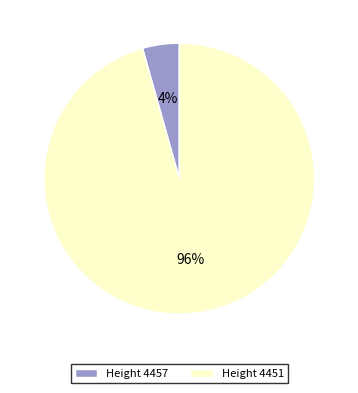

True or false: Height 4451 accounts for 96% of the total.

True